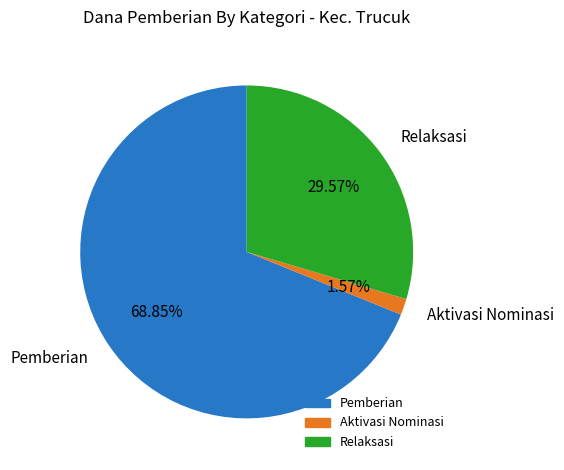

Between Aktivasi Nominasi and Relaksasi, which is larger?

Relaksasi